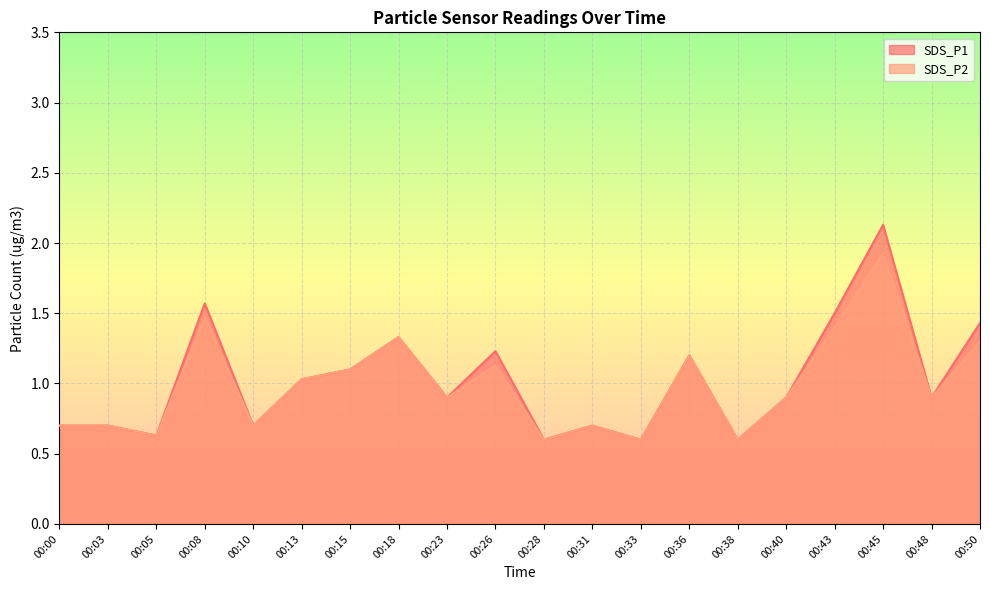

Which series has the largest total across all categories?

SDS_P1